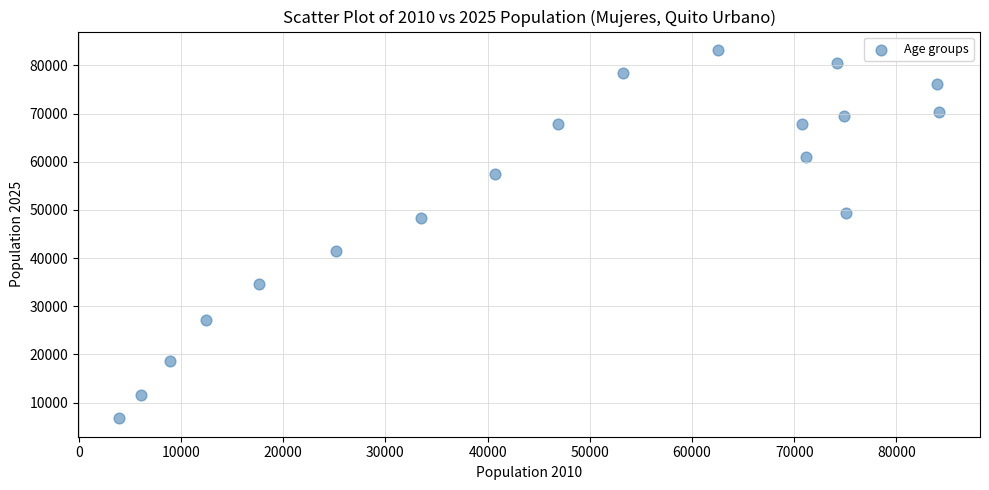

What is the range of Y values (max minus min)?

76480